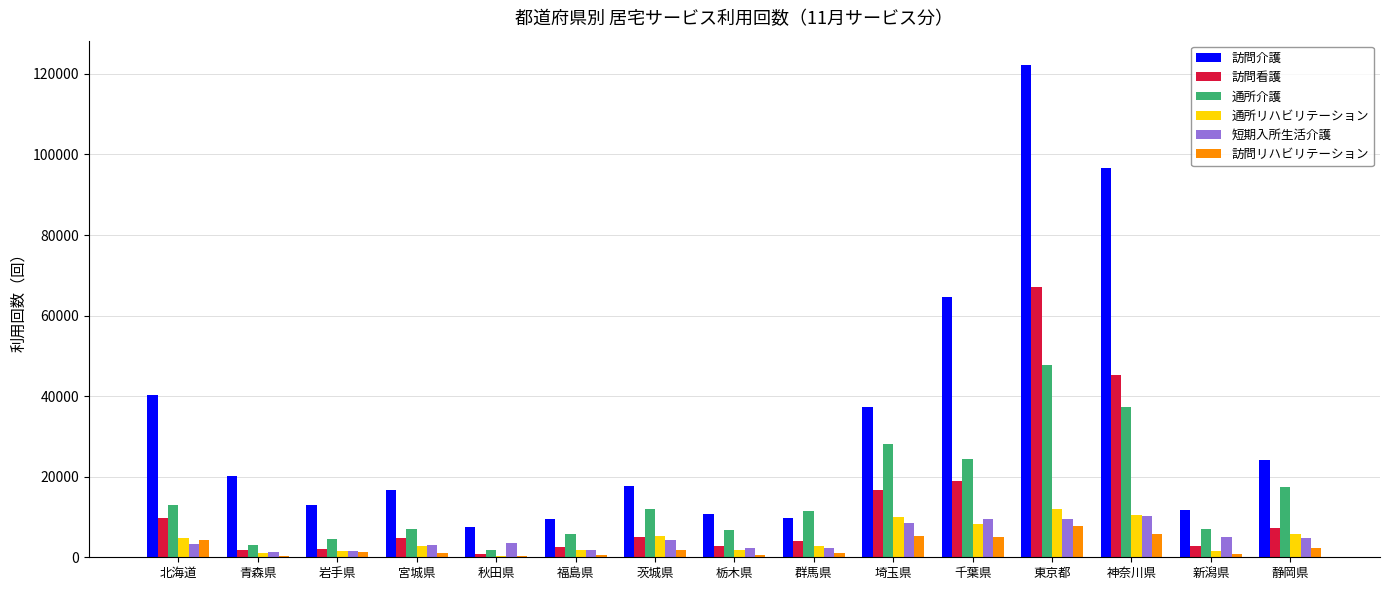

The 訪問看護 series shows 7248 at 静岡県. True or false?

True